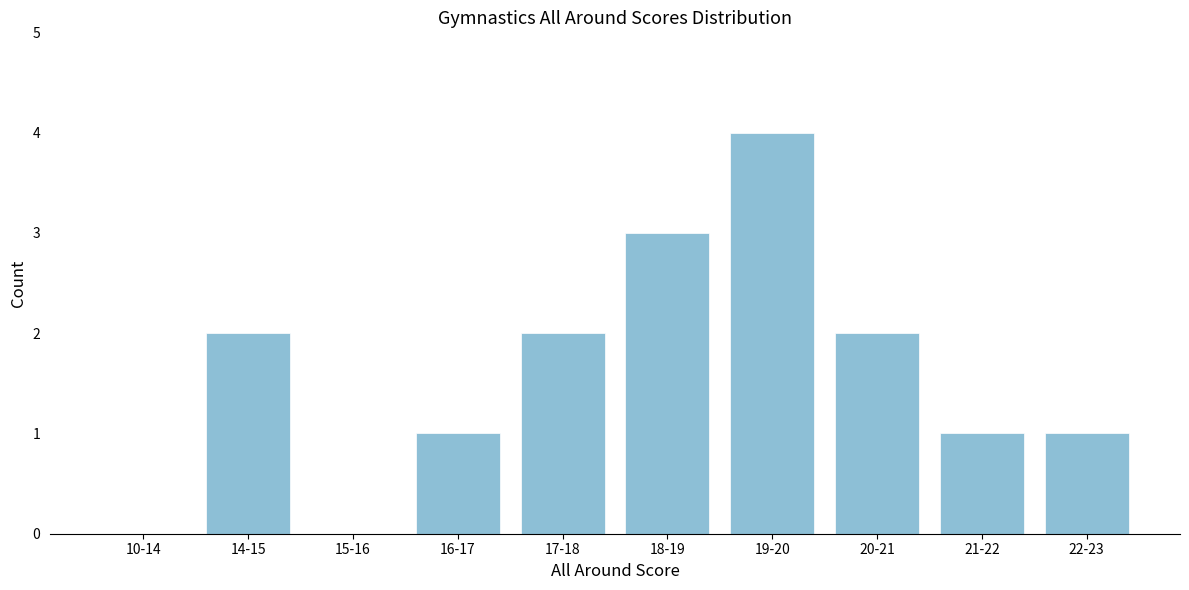

Reading left to right, extract all data points from this chart.

10-14=0	14-15=2	15-16=0	16-17=1	17-18=2	18-19=3	19-20=4	20-21=2	21-22=1	22-23=1